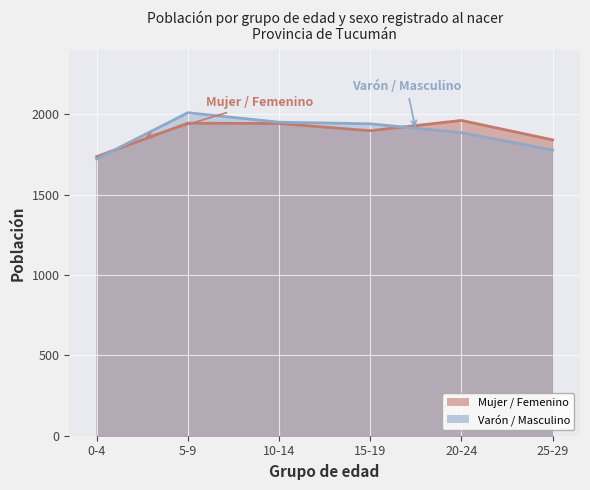

True or false: Varón / Masculino and Mujer / Femenino intersect in this chart.

True